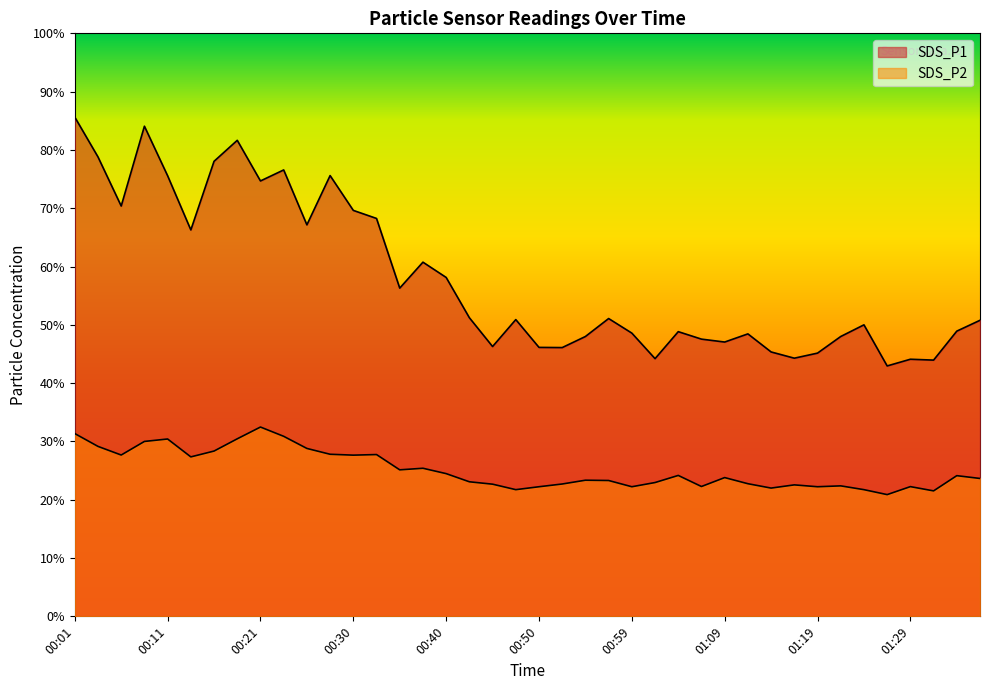

At which category does the chart reach its minimum across all series?

01:26